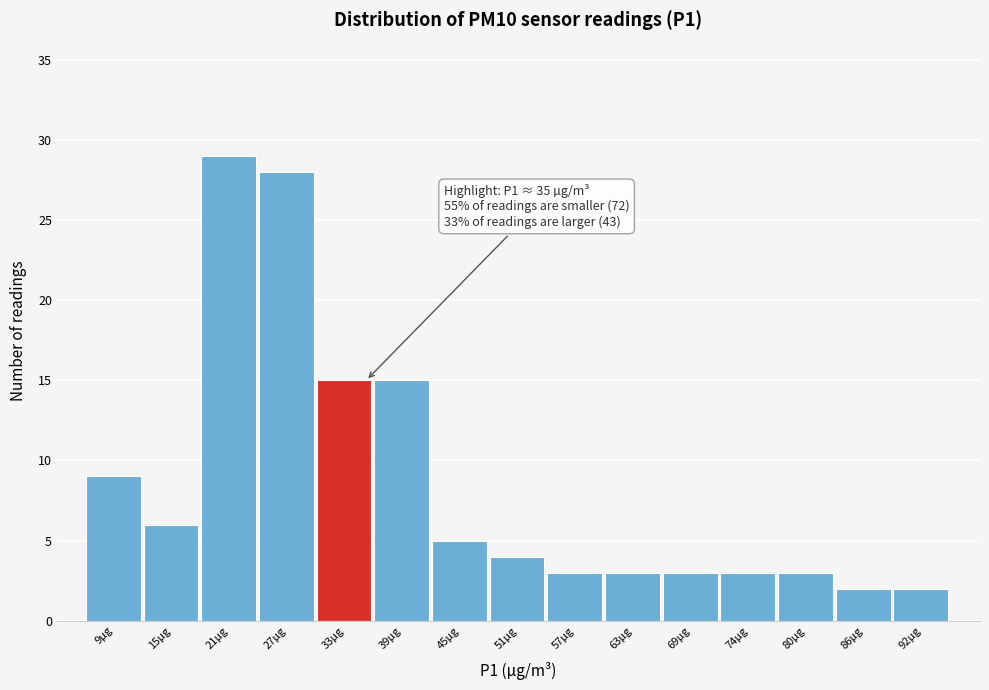

Which range on the x-axis has the tallest bar?

18 to 24